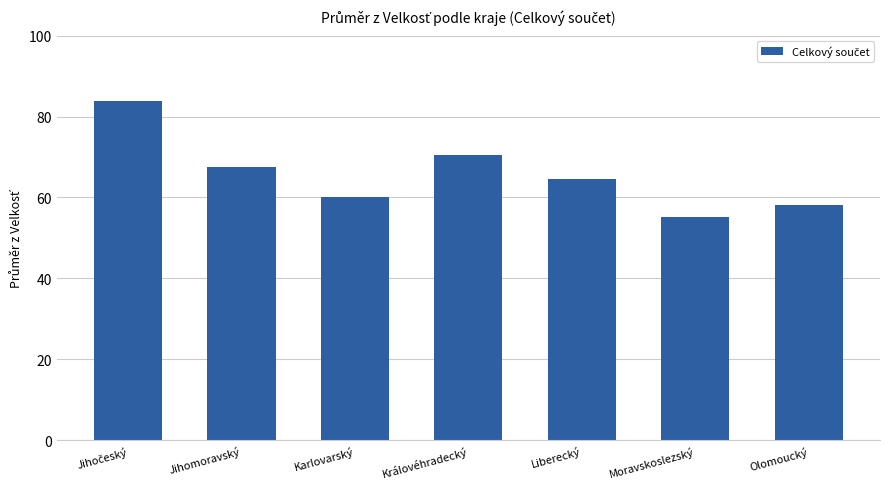

The chart shows a value of 60.2 at Karlovarský. True or false?

True